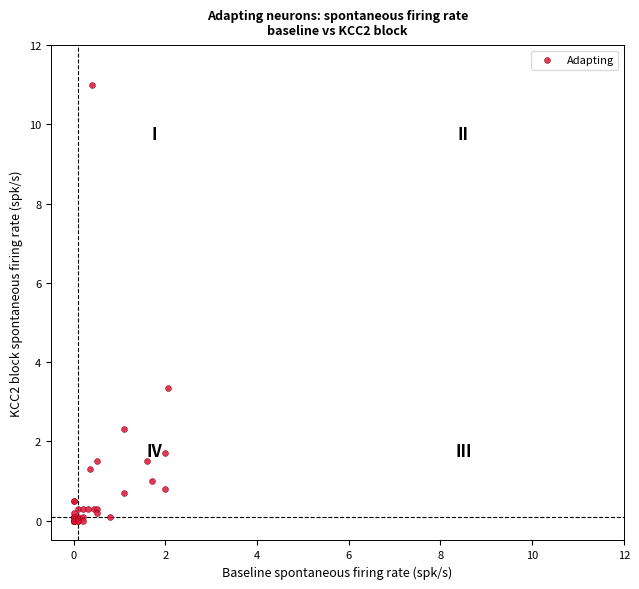

What Y value in the scatter plot is closest to 5?

3.4